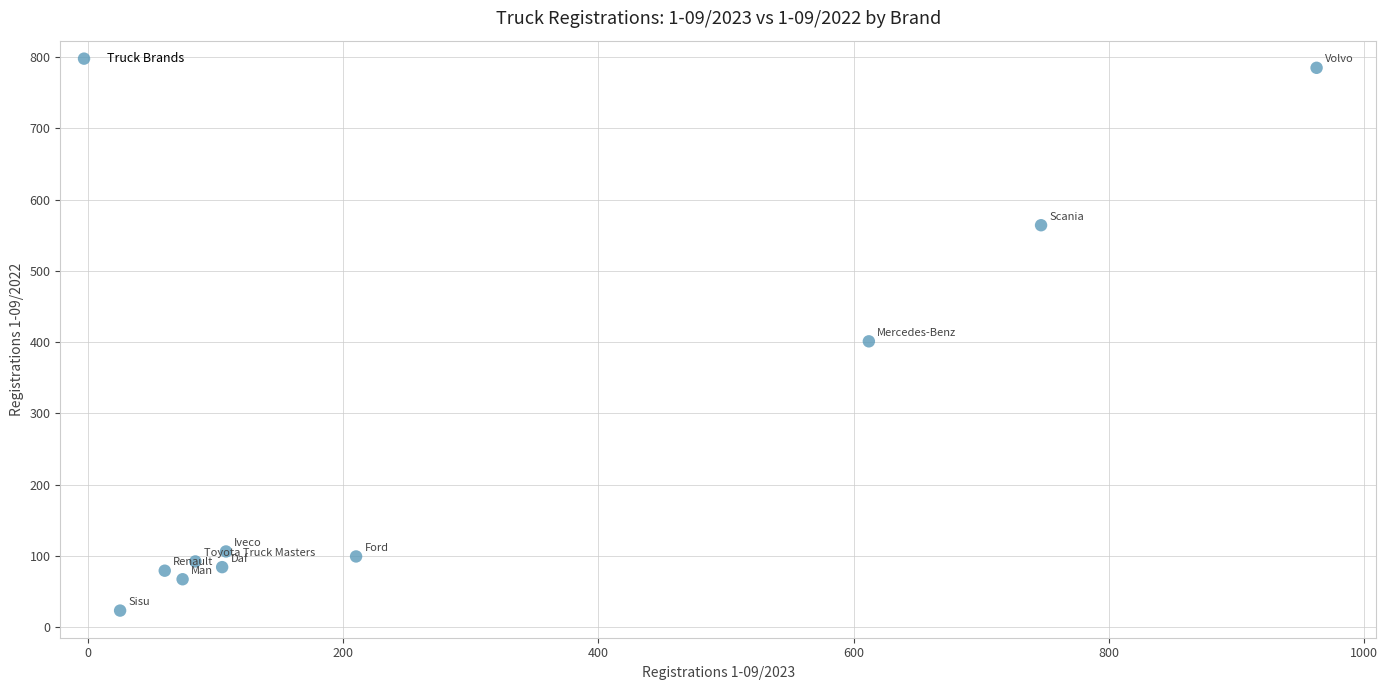

What is the range of Y values (max minus min)?

762